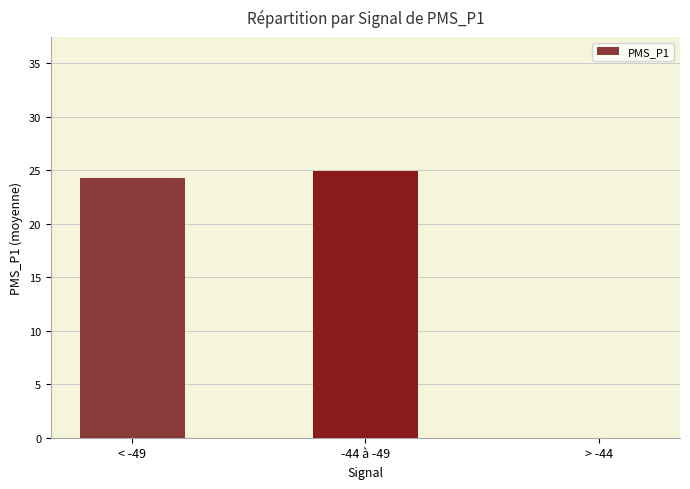

What is the maximum value shown in the chart?

25.0